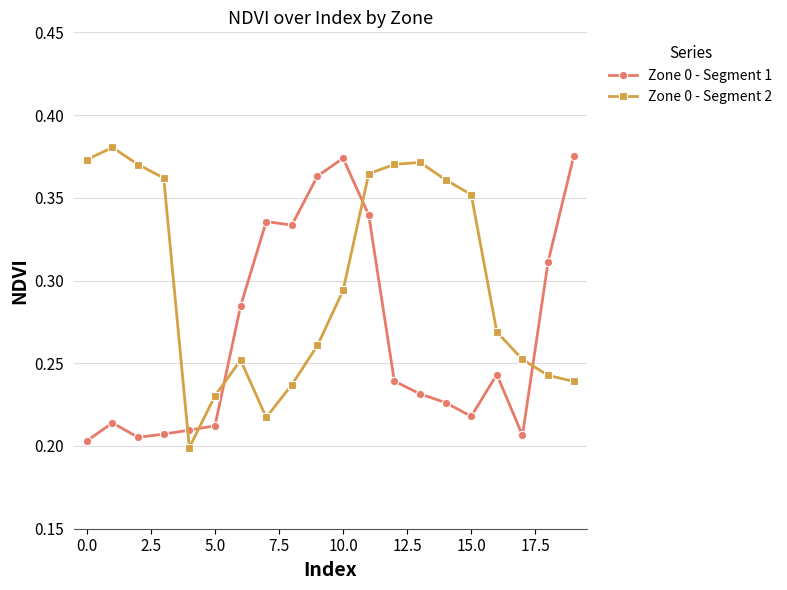

Which series has the largest total across all categories?

Zone 0 - Segment 2